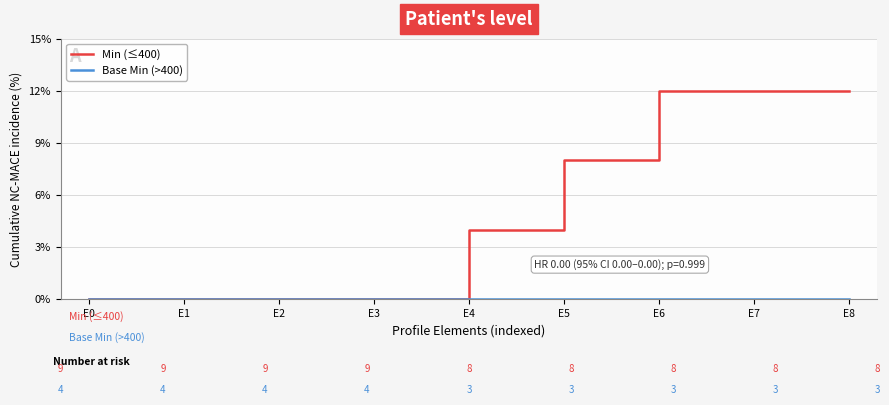

Which series has the largest total across all categories?

Min (≤400)